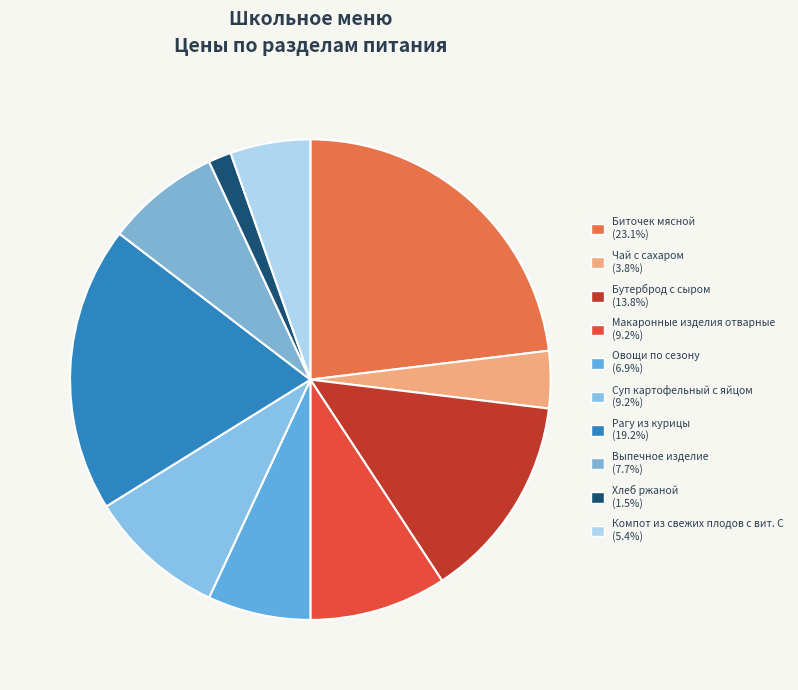

What is the change in value from Выпечное изделие to Хлеб ржаной?

-8